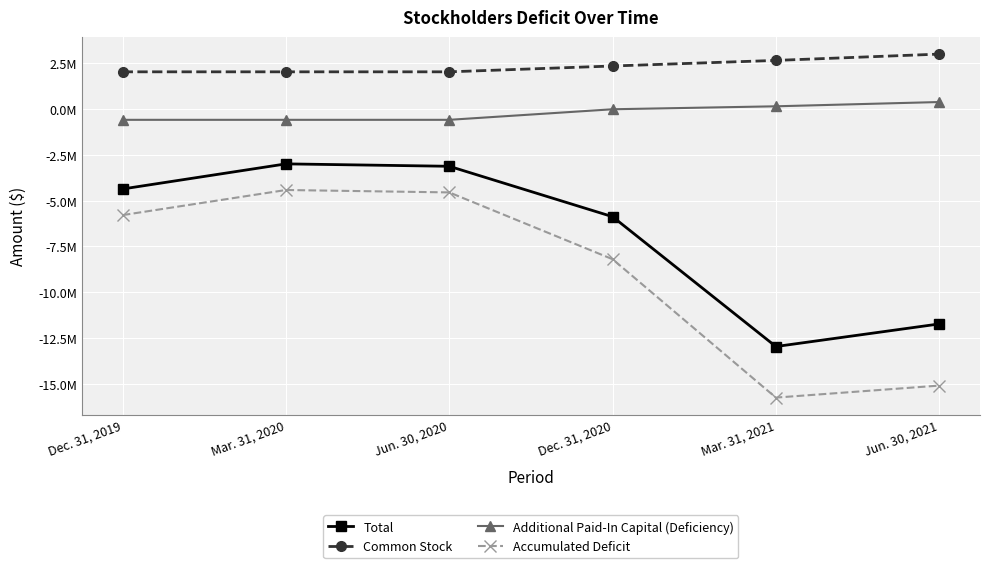

List the series in order of their peak value, lowest first.

Accumulated Deficit, Total, Additional Paid-In Capital (Deficiency), Common Stock